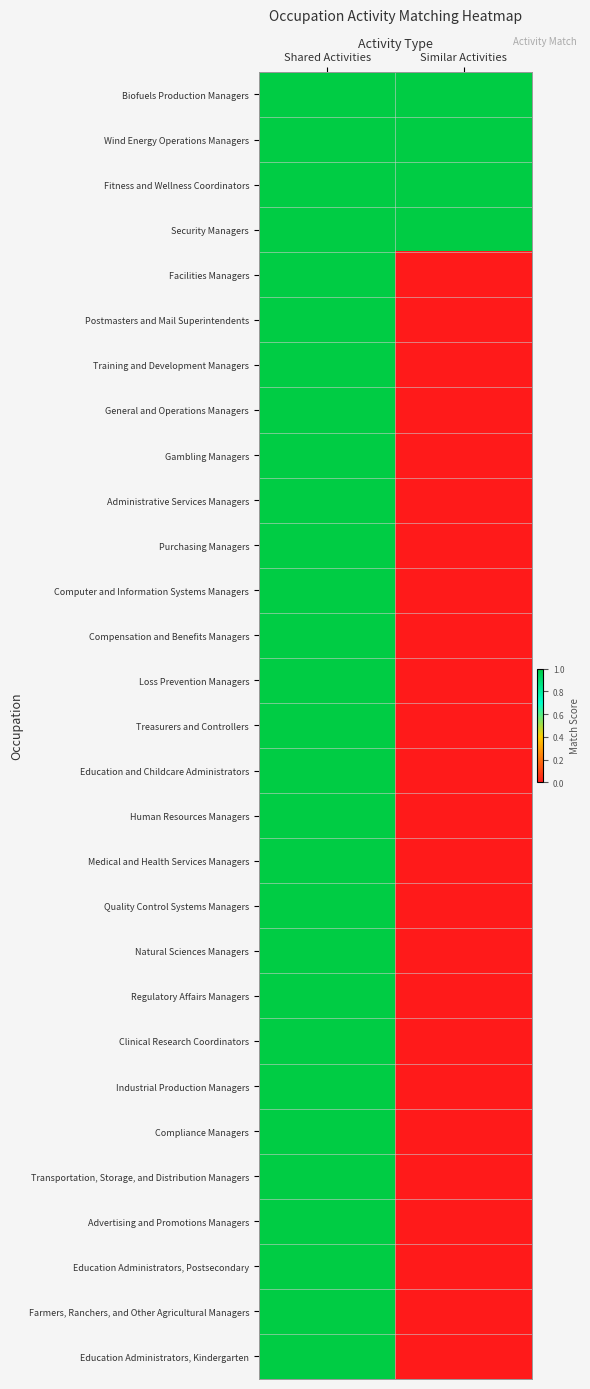

What is the total value across all series at Shared Activities?

29